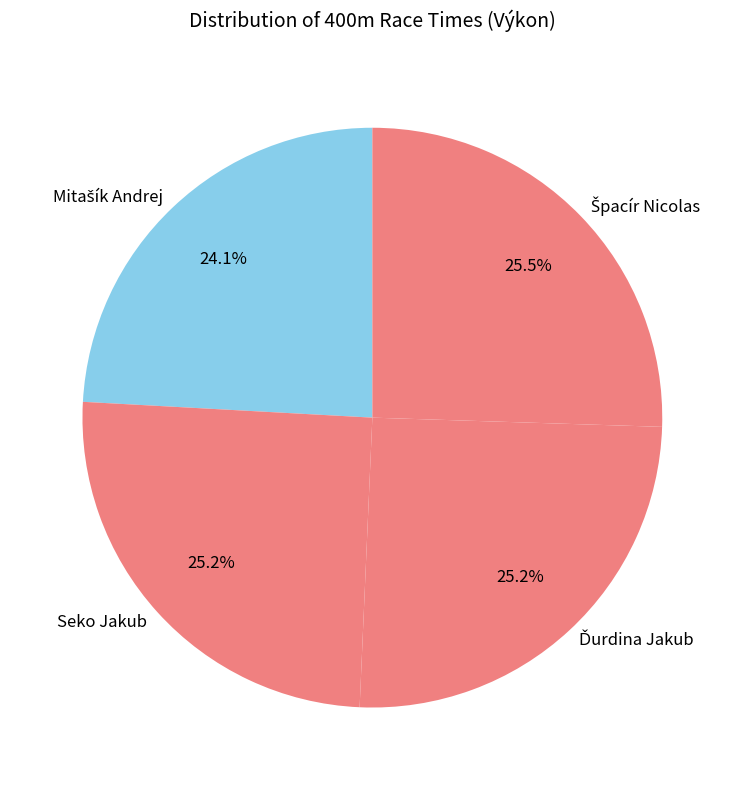

Count the number of slices in the pie.

4